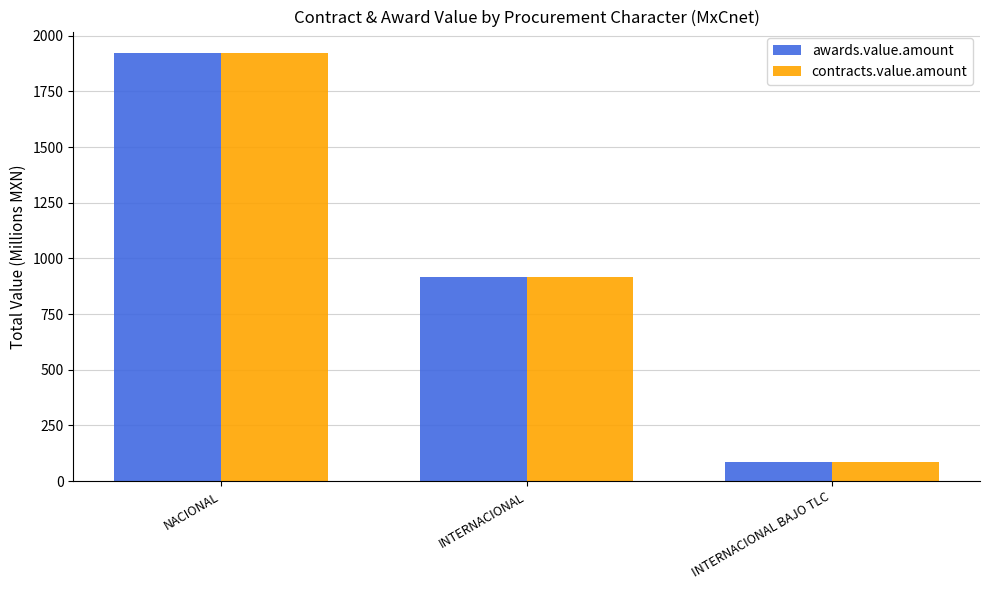

Are the bars horizontal?

No